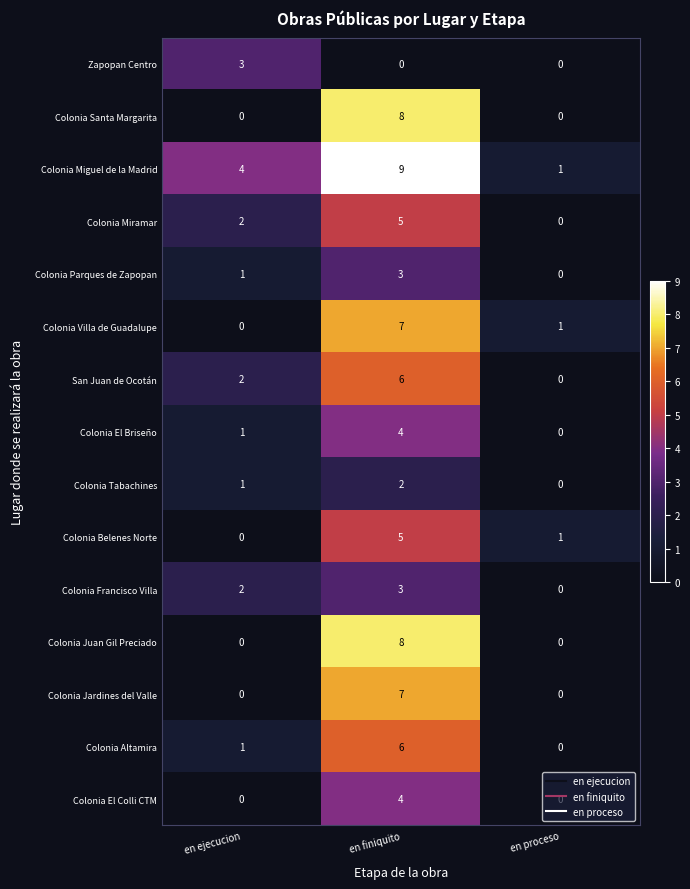

True or false: Colonia Tabachines has a value of 1 at en ejecucion.

True